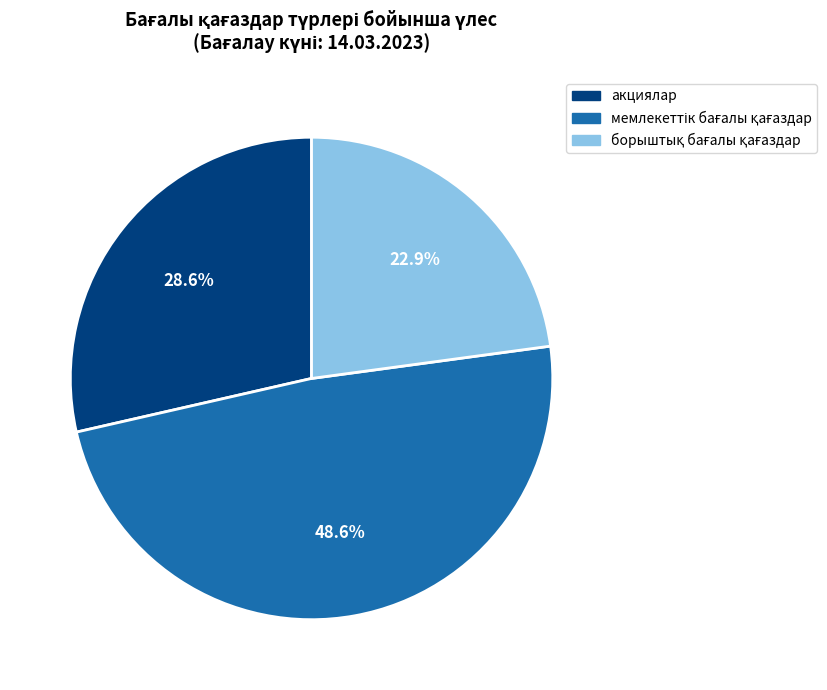

How many segments does this pie chart have?

3